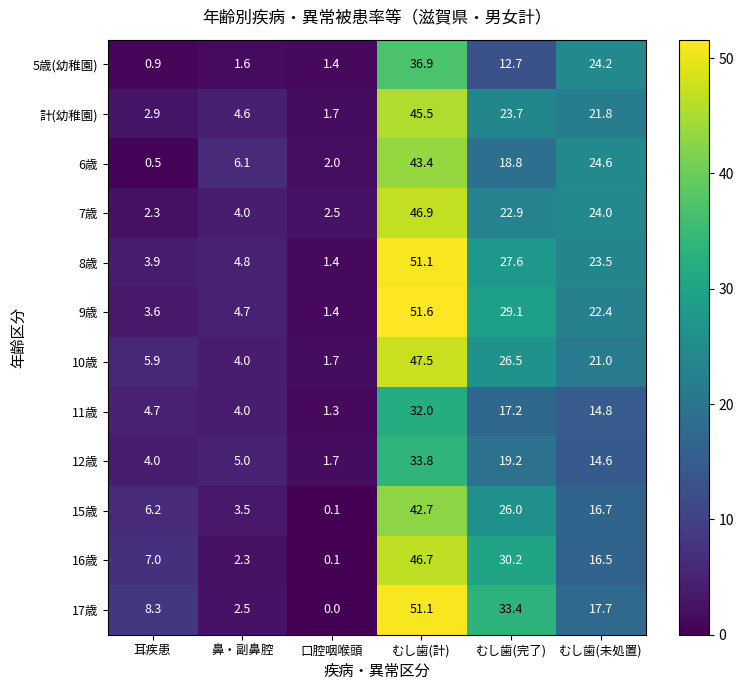

Between 口腔咽喉頭 and むし歯(完了), which series saw the biggest shift?

17歳